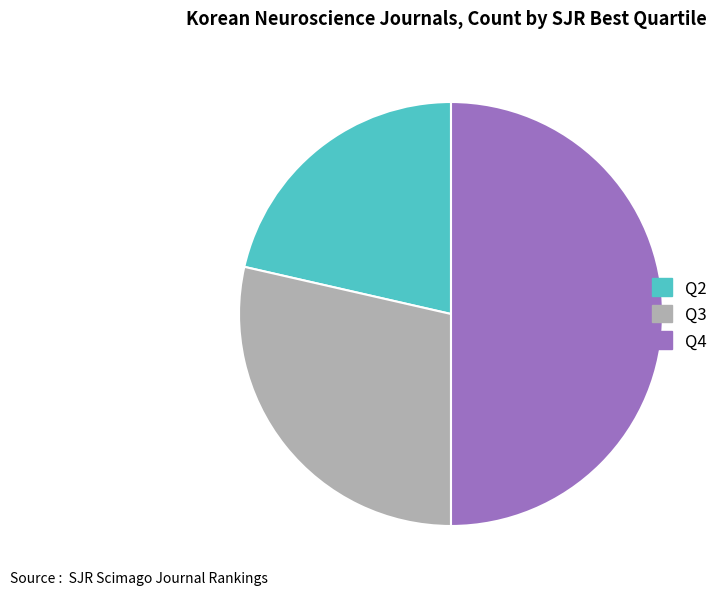

The Q3 slice represents 29% of the pie. True or false?

True